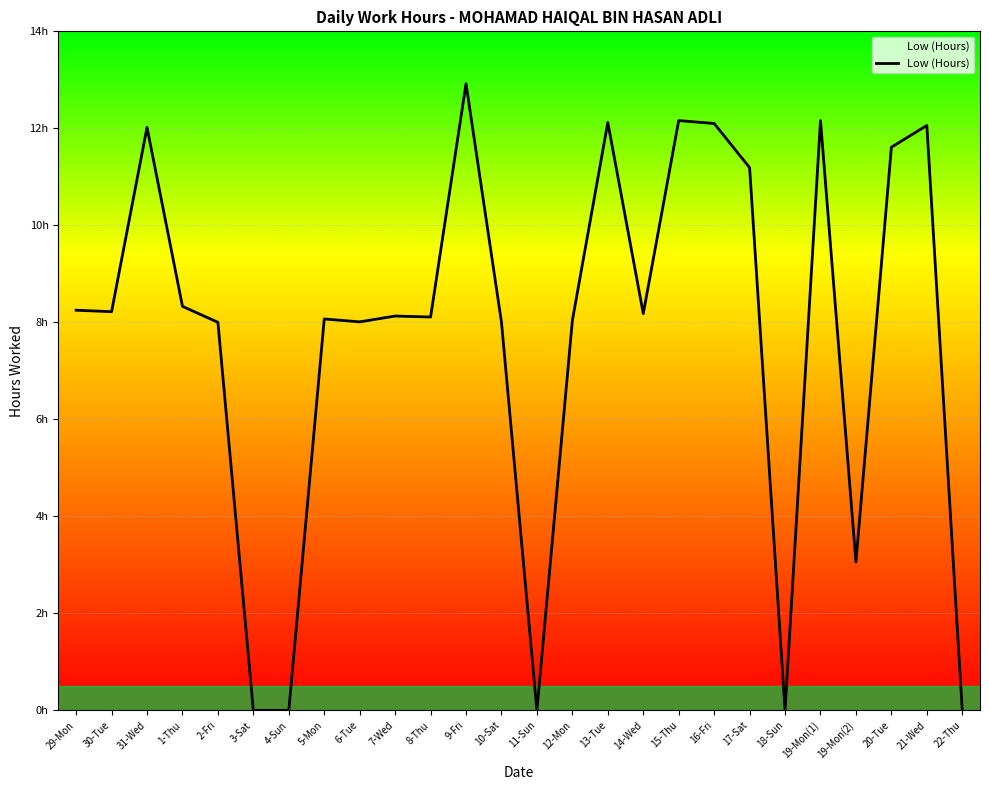

The value at 30-Tue is 14.3. True or false?

False